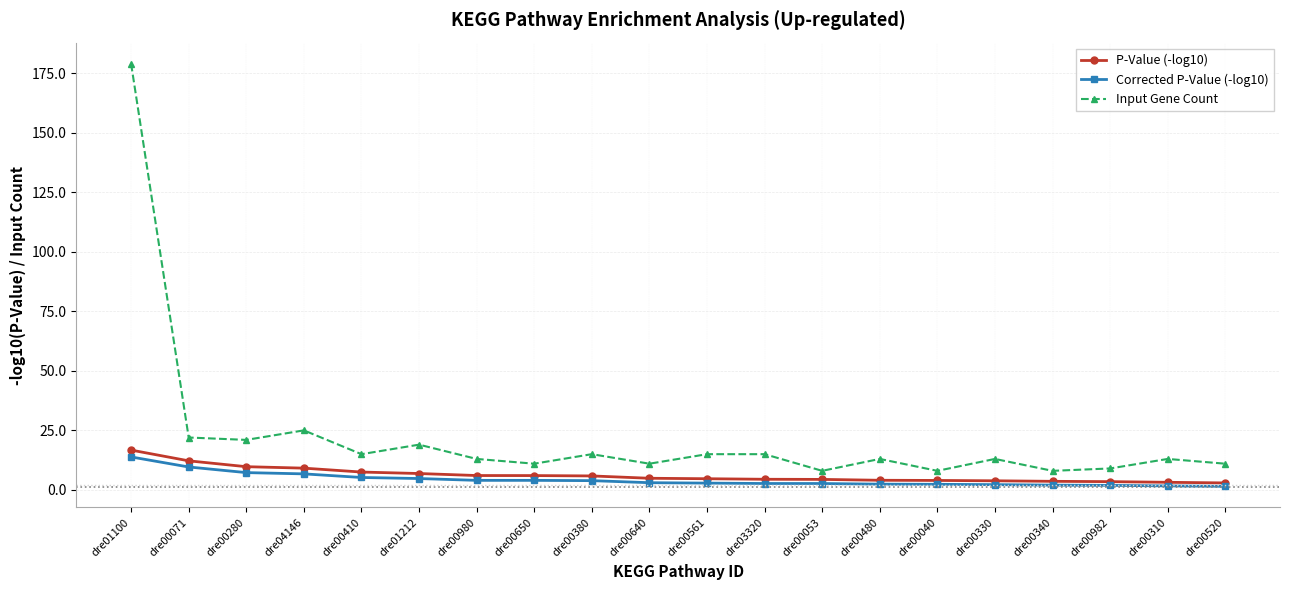

What is the sum of all P-Value (-log10) values?

123.5